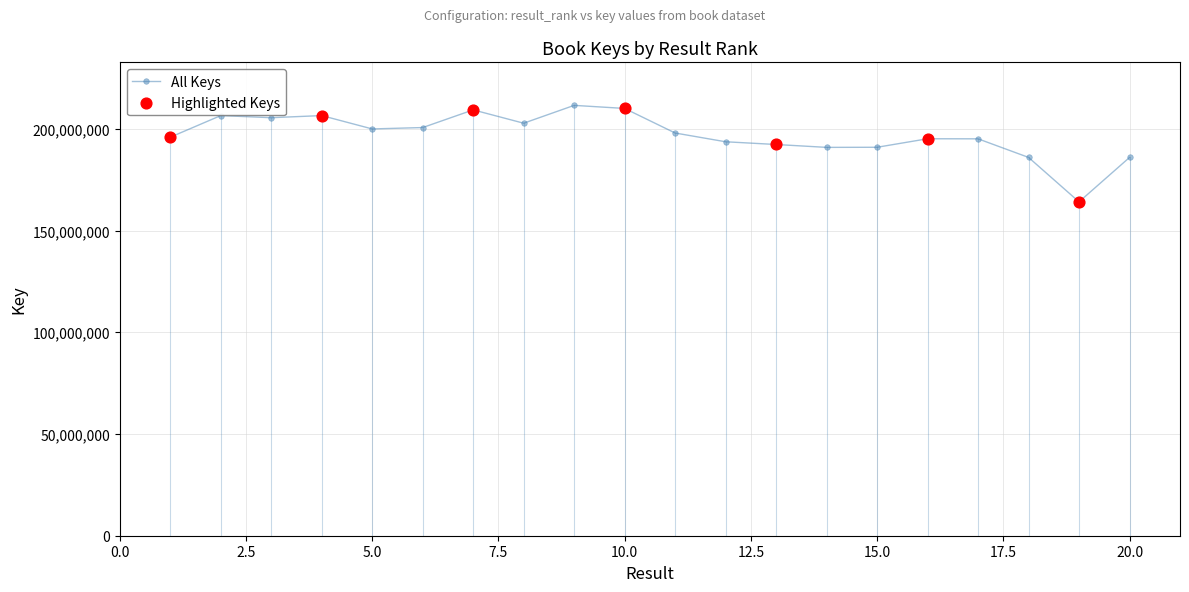

What is the sum of all values?

3940176180